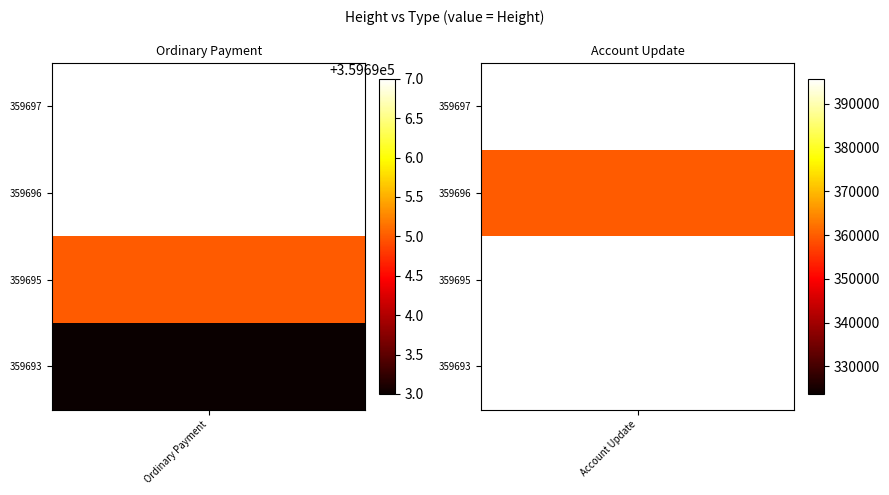

What is the approximate value of Ordinary Payment at 359693?

359693